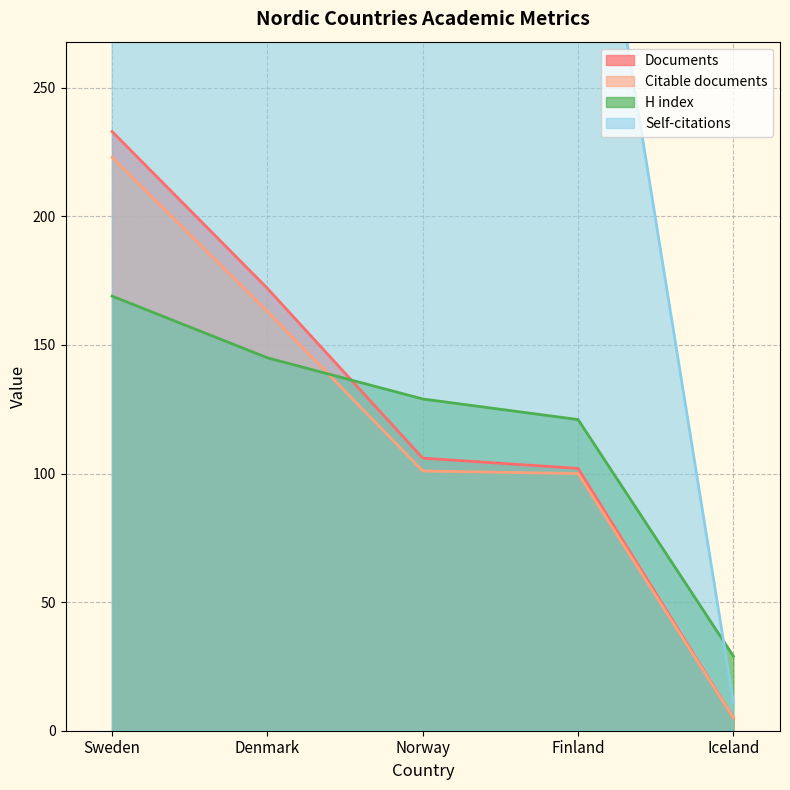

Reading left to right, list all the values displayed in this chart.

Documents: Sweden=233	Denmark=172	Norway=106	Finland=102	Iceland=5
Citable documents: Sweden=223	Denmark=163	Norway=101	Finland=100	Iceland=5
Self-citations: Sweden=1960	Denmark=899	Norway=461	Finland=386	Iceland=11
H index: Sweden=169	Denmark=145	Norway=129	Finland=121	Iceland=29